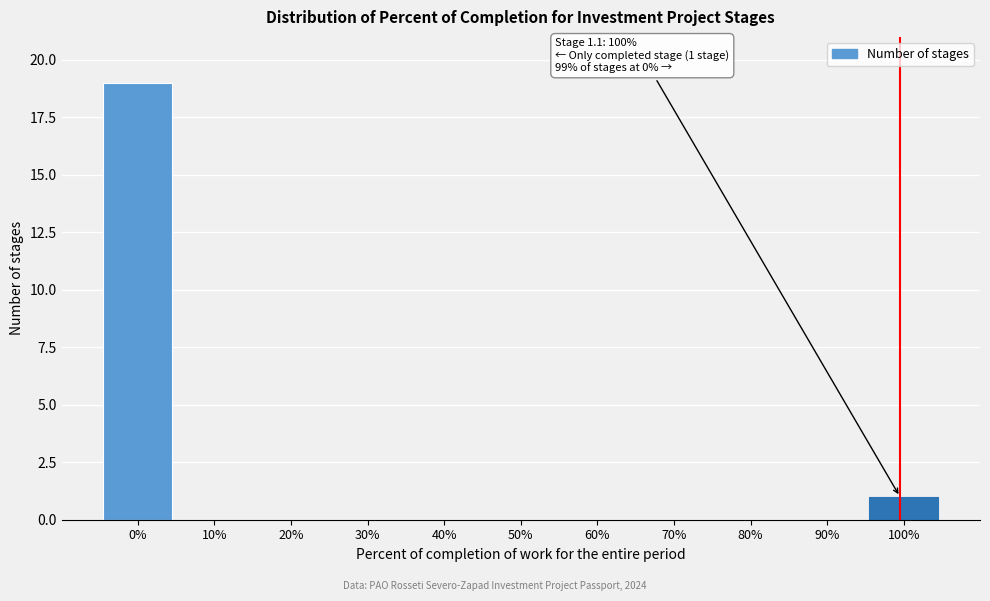

Reading left to right, list all the values displayed in this chart.

0%=19	10%=0	20%=0	30%=0	40%=0	50%=0	60%=0	70%=0	80%=0	90%=0	100%=1